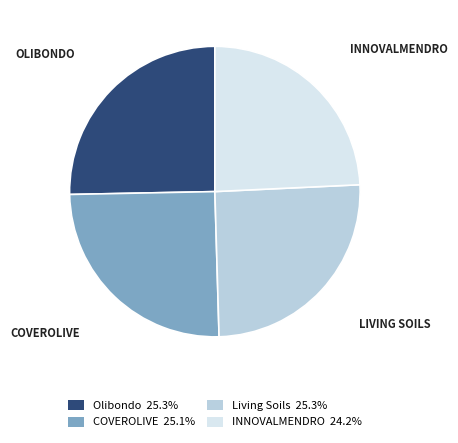

Does any single category account for the majority?

No